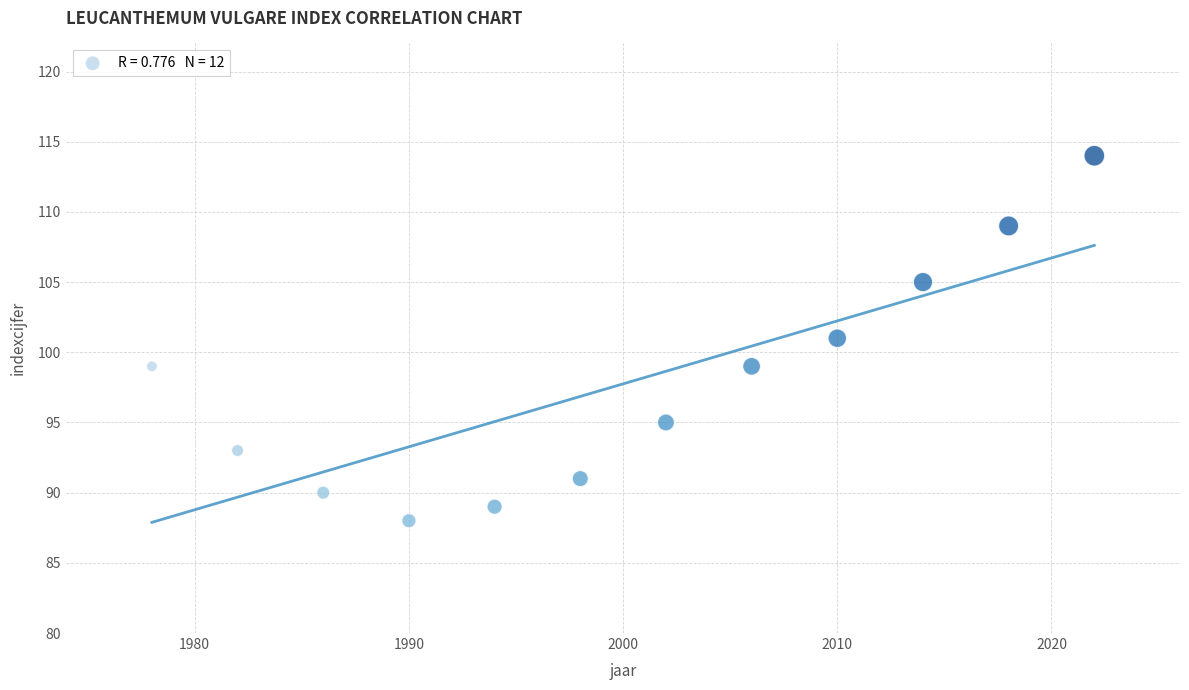

What is the average X value?

2000